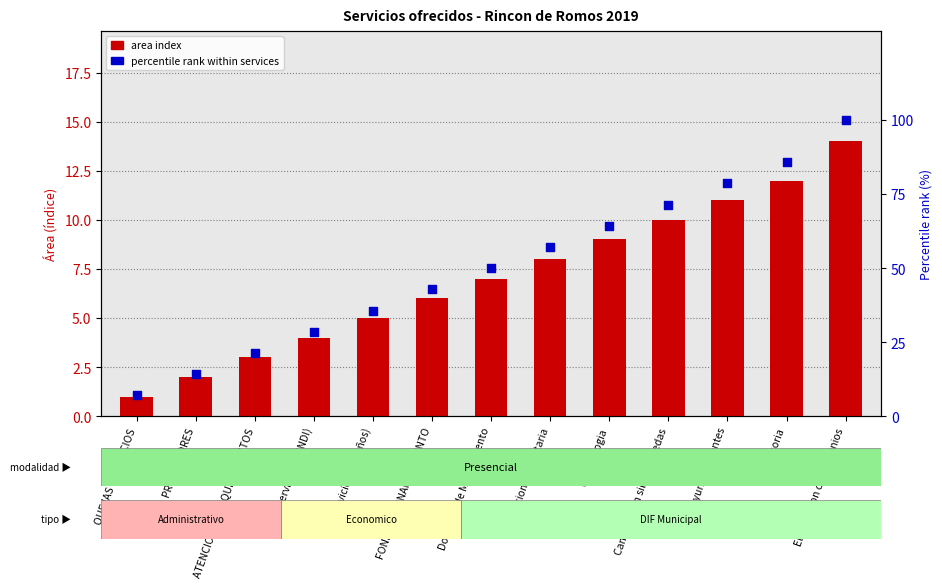

Which series has the largest total across all categories?

percentile rank